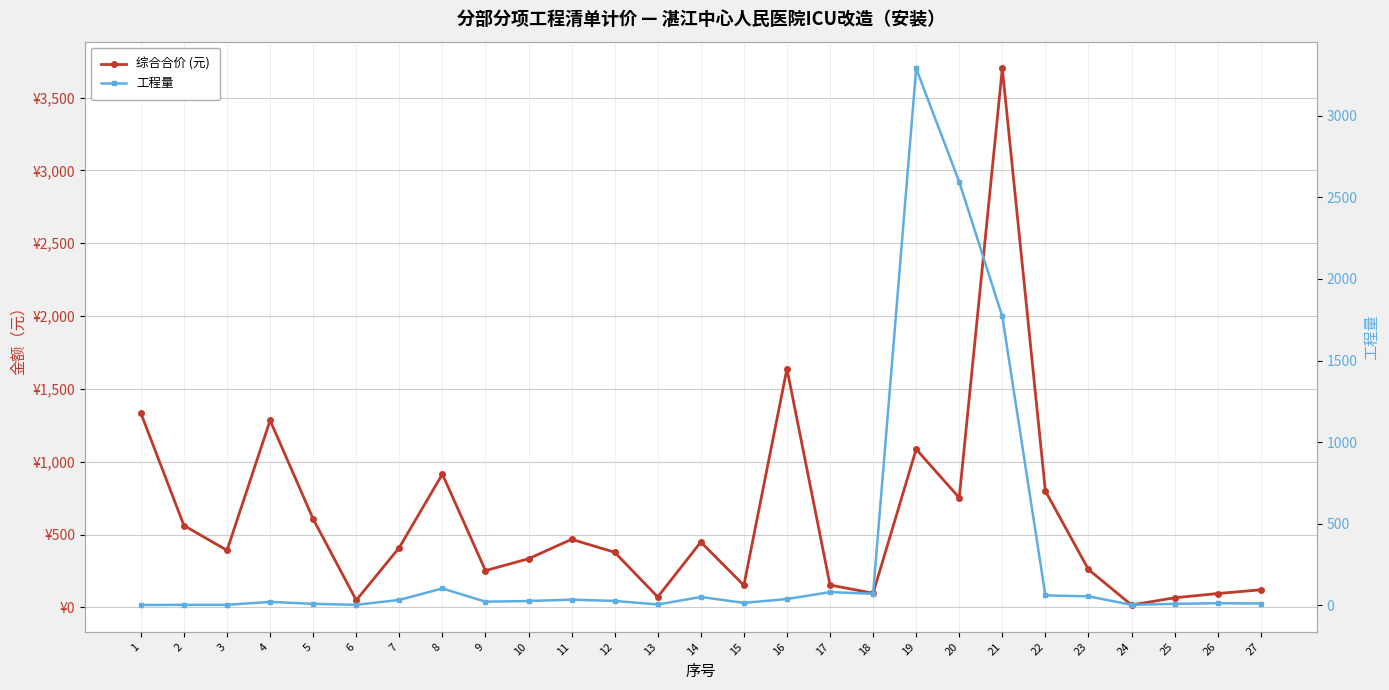

What is the value of the 综合合价 (元) point at the 2nd from the left?

561.9